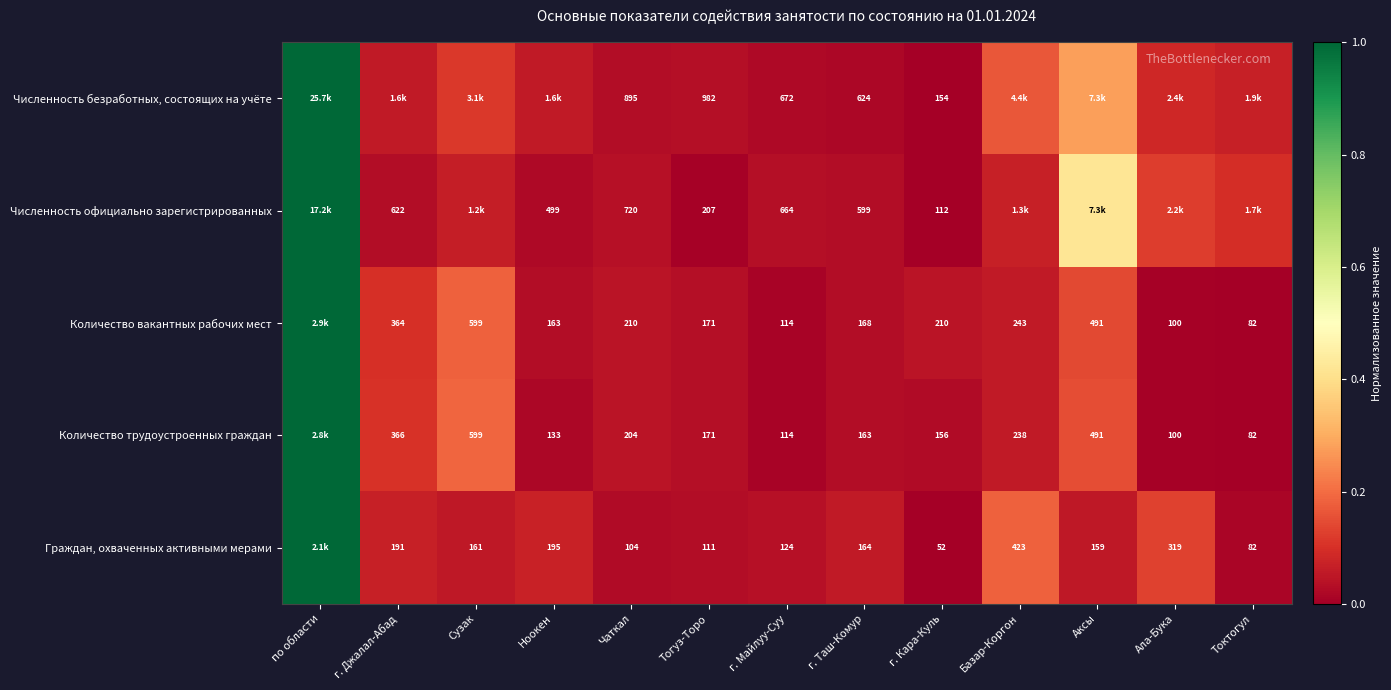

Which series has the largest range (max minus min)?

Численность безработных, состоящих на учёте